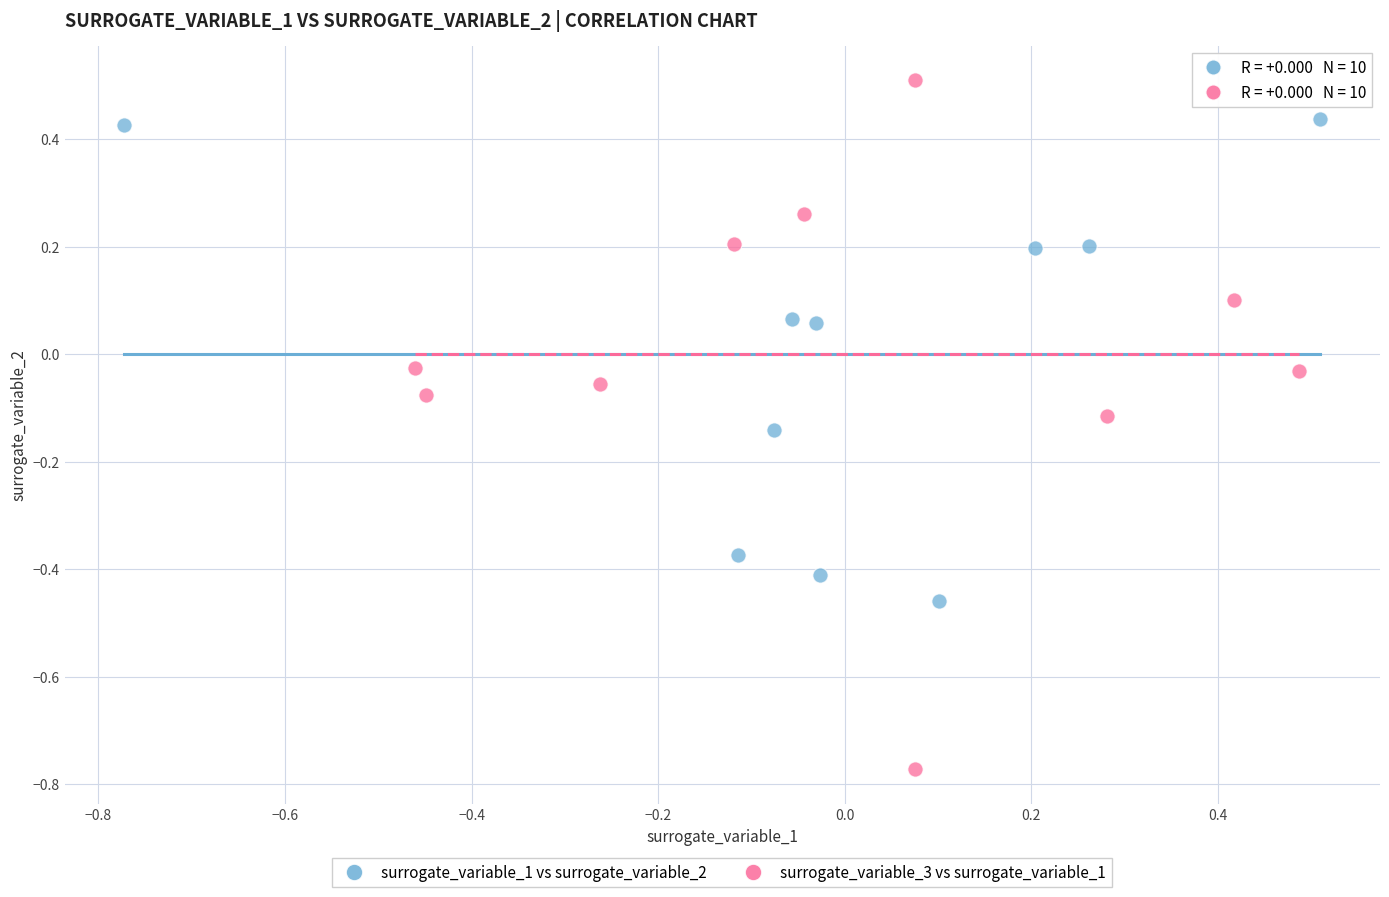

What are all the series names shown in the legend?

surrogate_variable_1 vs surrogate_variable_2, surrogate_variable_3 vs surrogate_variable_1